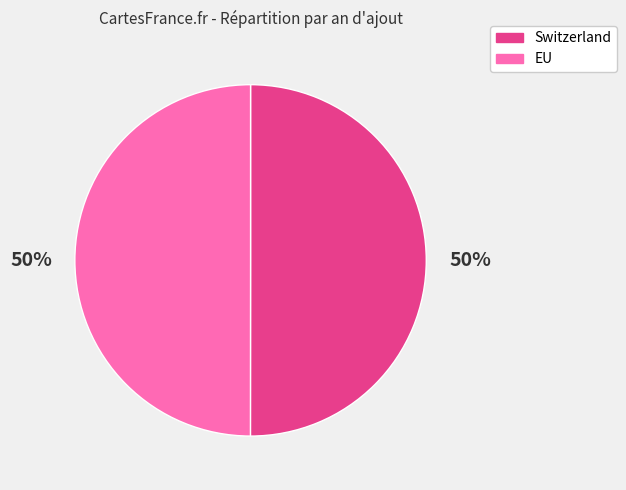

True or false: Switzerland accounts for 50% of the total.

True